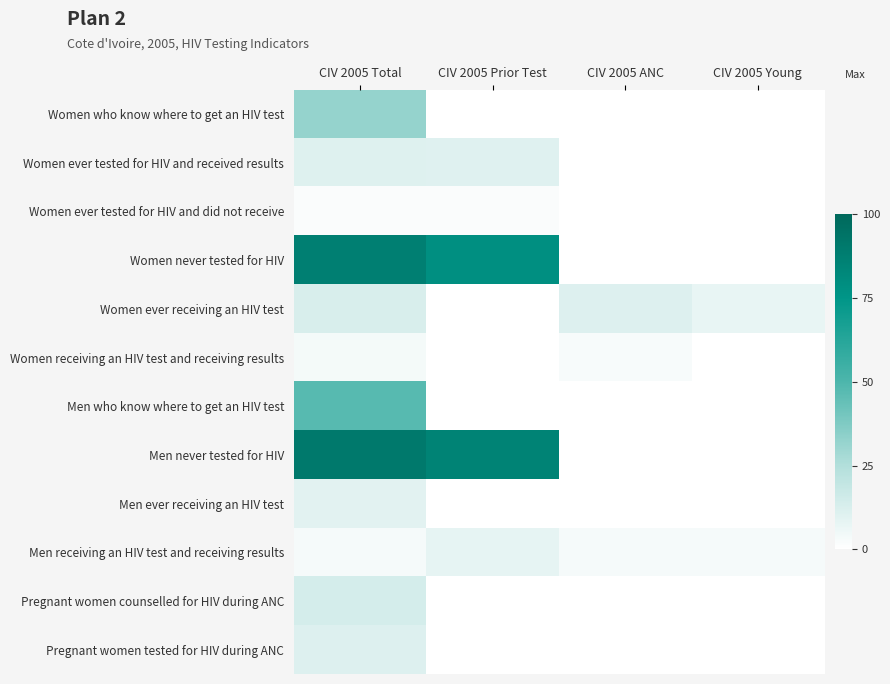

At which category is the sum across all series the highest?

CIV 2005 Total